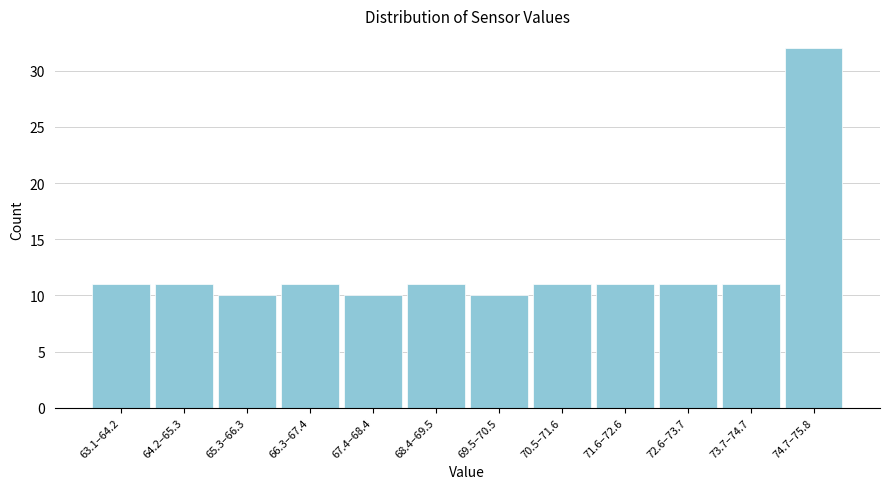

Reading left to right, extract all data points from this chart.

63.1–64.2=11	64.2–65.3=11	65.3–66.3=10	66.3–67.4=11	67.4–68.4=10	68.4–69.5=11	69.5–70.5=10	70.5–71.6=11	71.6–72.6=11	72.6–73.7=11	73.7–74.7=11	74.7–75.8=32